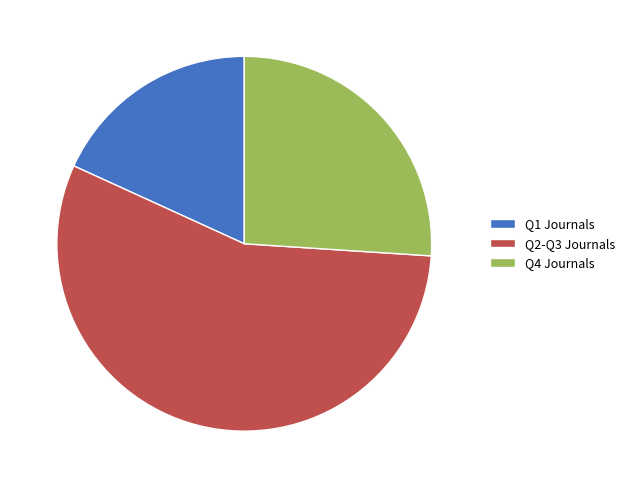

True or false: Q1 Journals accounts for 26% of the total.

False